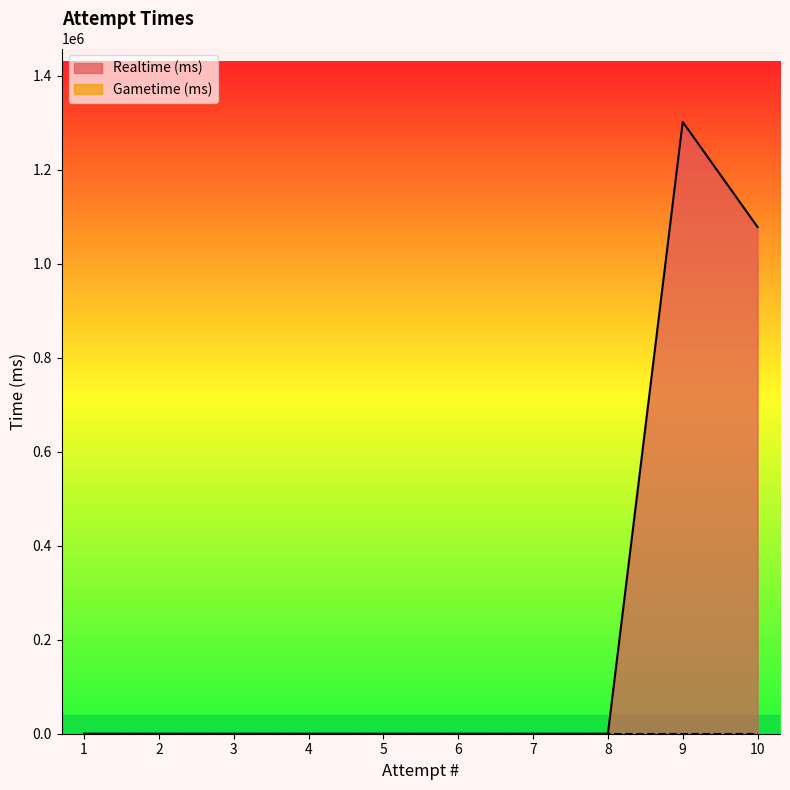

Which label corresponds to the largest value in the chart?

9